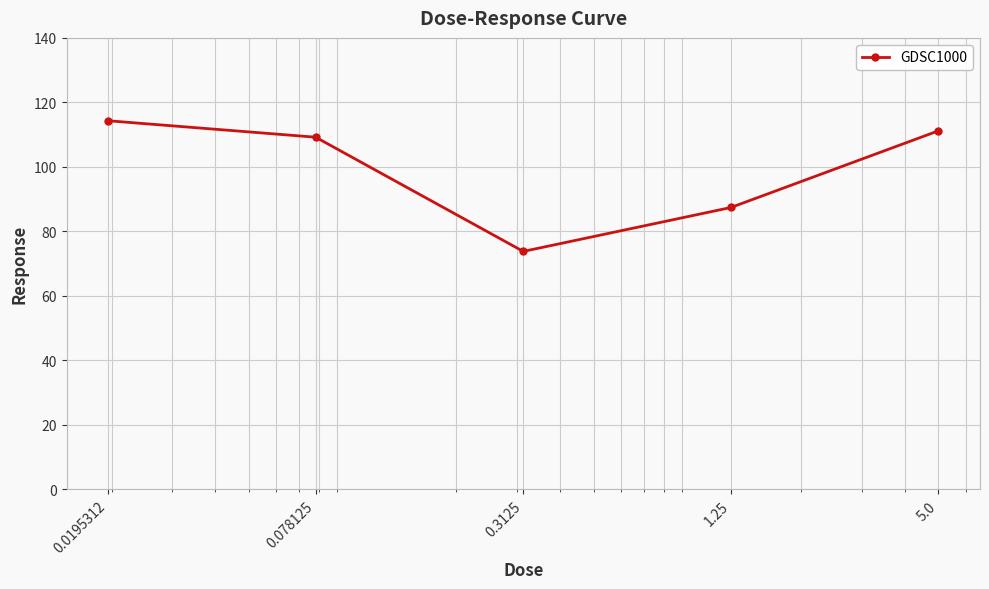

What is the minimum value shown in the chart?

73.8